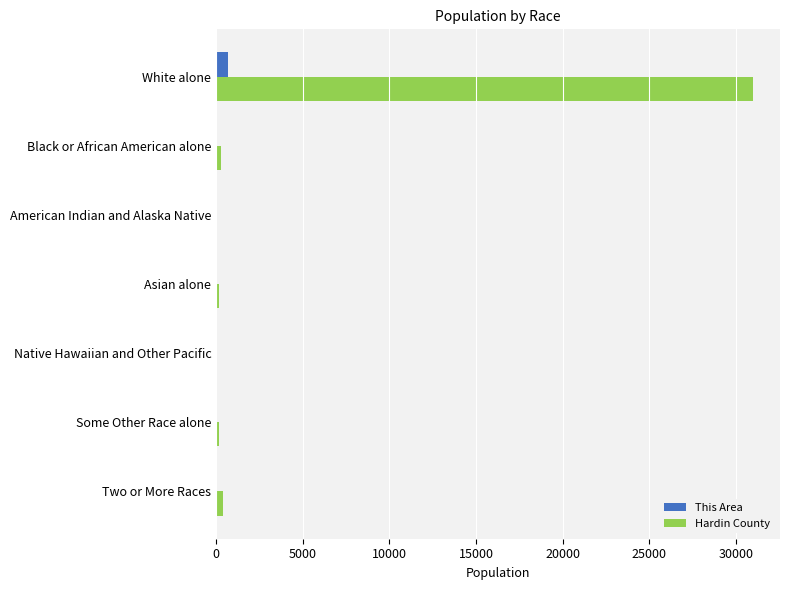

At which category does the chart reach its peak across all series?

White alone